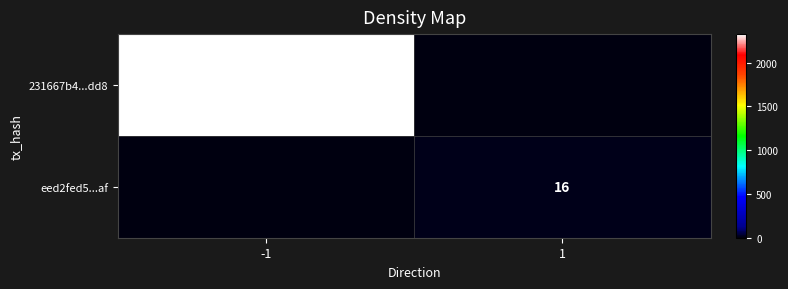

At how many categories does at least one series exceed 1428?

1